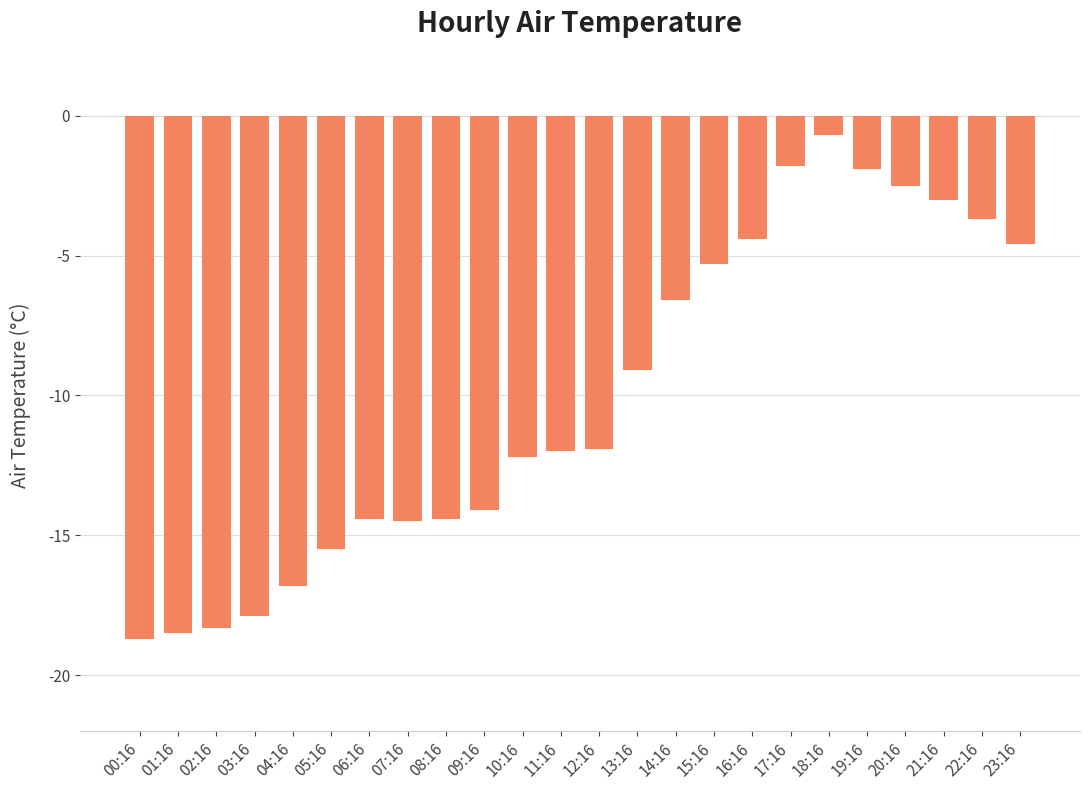

Reading right to left, transcribe all the data shown in this chart.

23:16=-4.6	22:16=-3.7	21:16=-3.0	20:16=-2.5	19:16=-1.9	18:16=-0.7	17:16=-1.8	16:16=-4.4	15:16=-5.3	14:16=-6.6	13:16=-9.1	12:16=-11.9	11:16=-12.0	10:16=-12.2	09:16=-14.1	08:16=-14.4	07:16=-14.5	06:16=-14.4	05:16=-15.5	04:16=-16.8	03:16=-17.9	02:16=-18.3	01:16=-18.5	00:16=-18.7